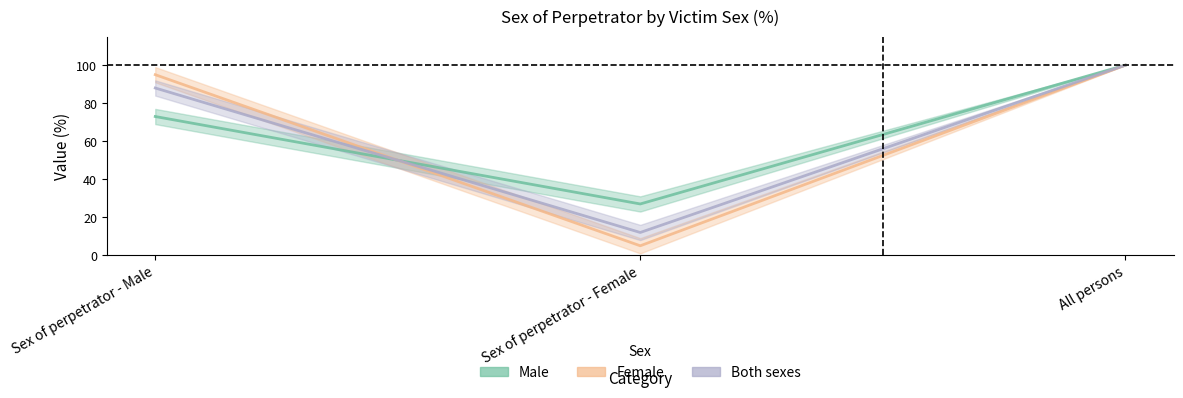

What are all the series names shown in the legend?

Male, Female, Both sexes